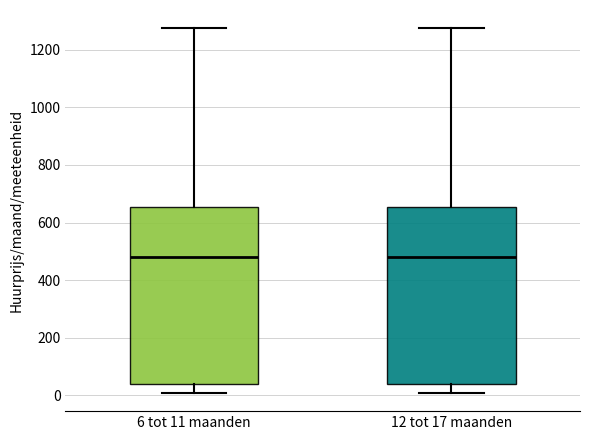

Reading left to right, transcribe this box plot: for each box, give where its median line is, the range the box spans, and where its two whiskers end, as read against the y-axis. The values are not printed on the chart, so give them approximately, as read against the axis.

6 tot 11 maanden: median 480, box 40 to 660, whiskers 0 to 1280
12 tot 17 maanden: median 480, box 40 to 660, whiskers 0 to 1280